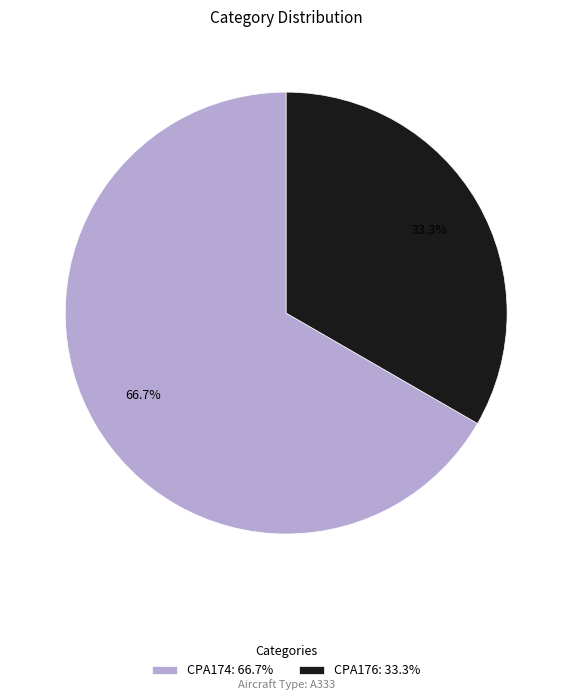

Which category accounts for the majority?

CPA174